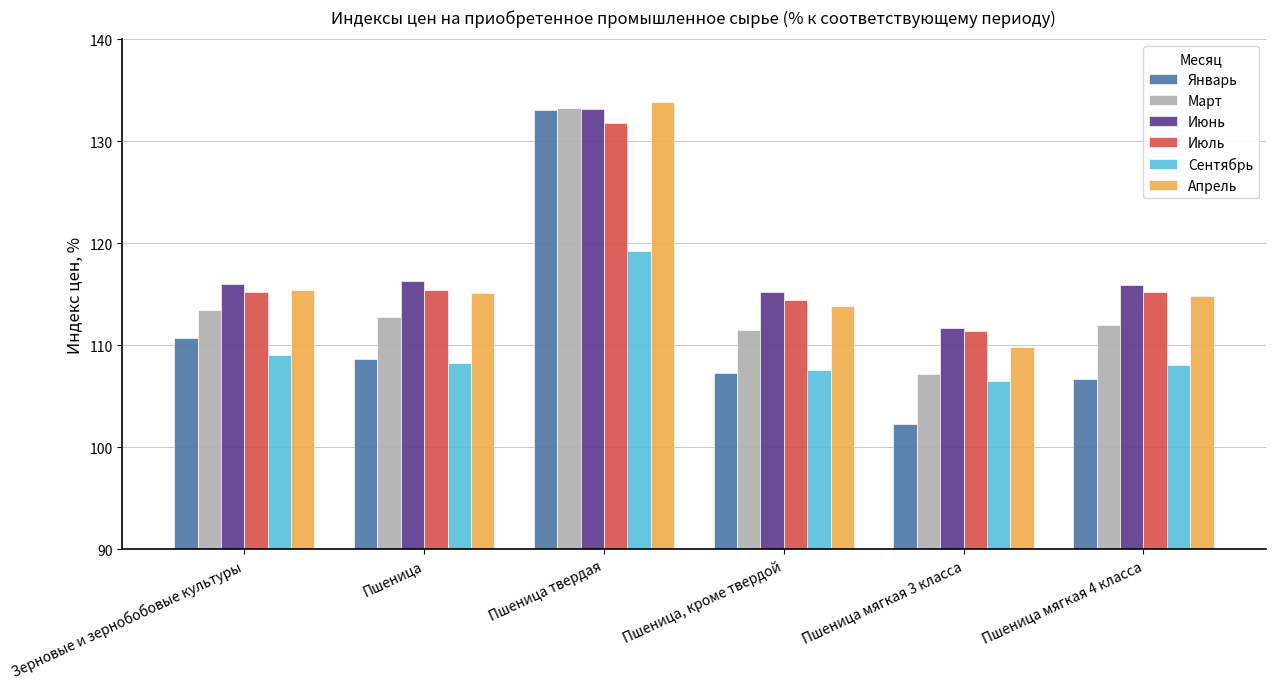

What is the sum of the Июнь values at Пшеница мягкая 3 класса and Зерновые и зернобобовые культуры?

227.7